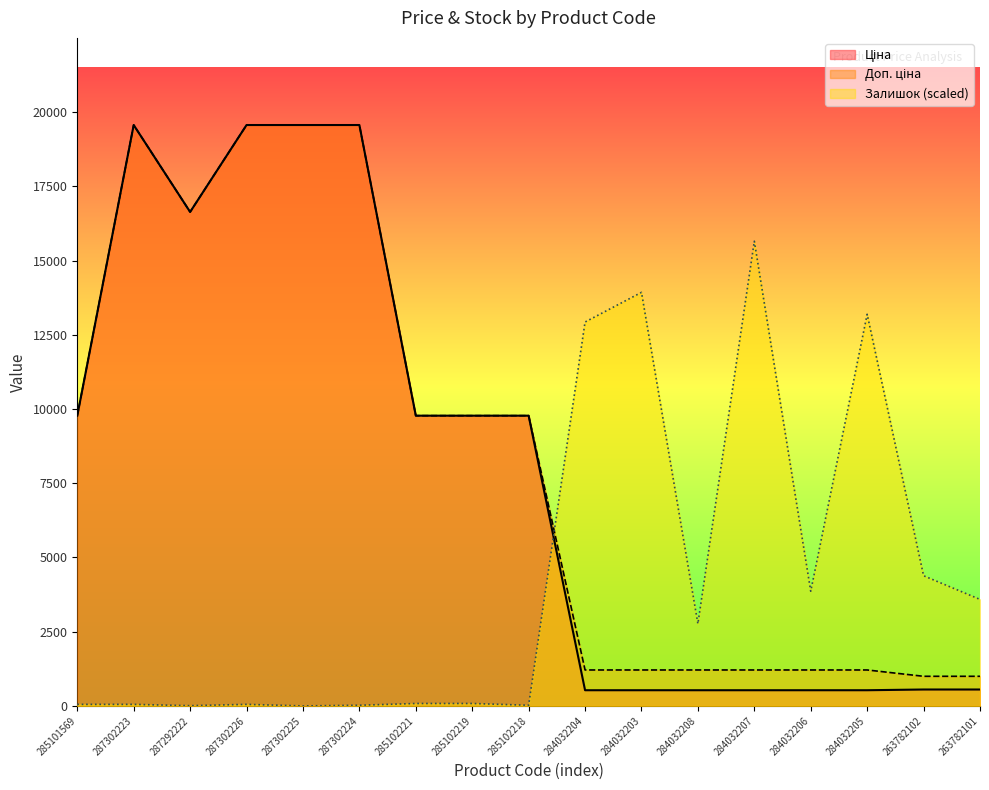

At which label does Доп. ціна reach its peak?

287302223